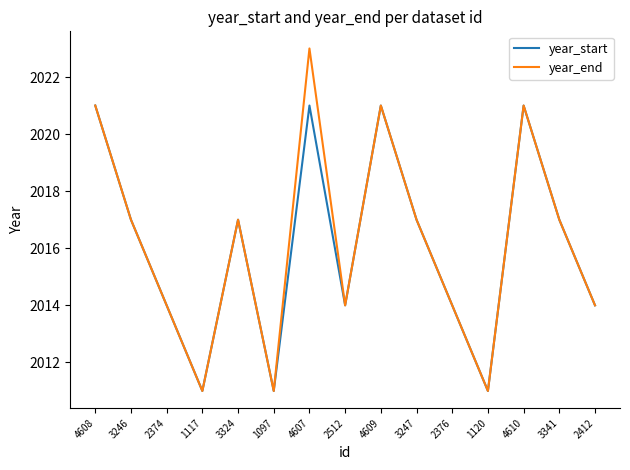

At which label does year_end reach its peak?

4607